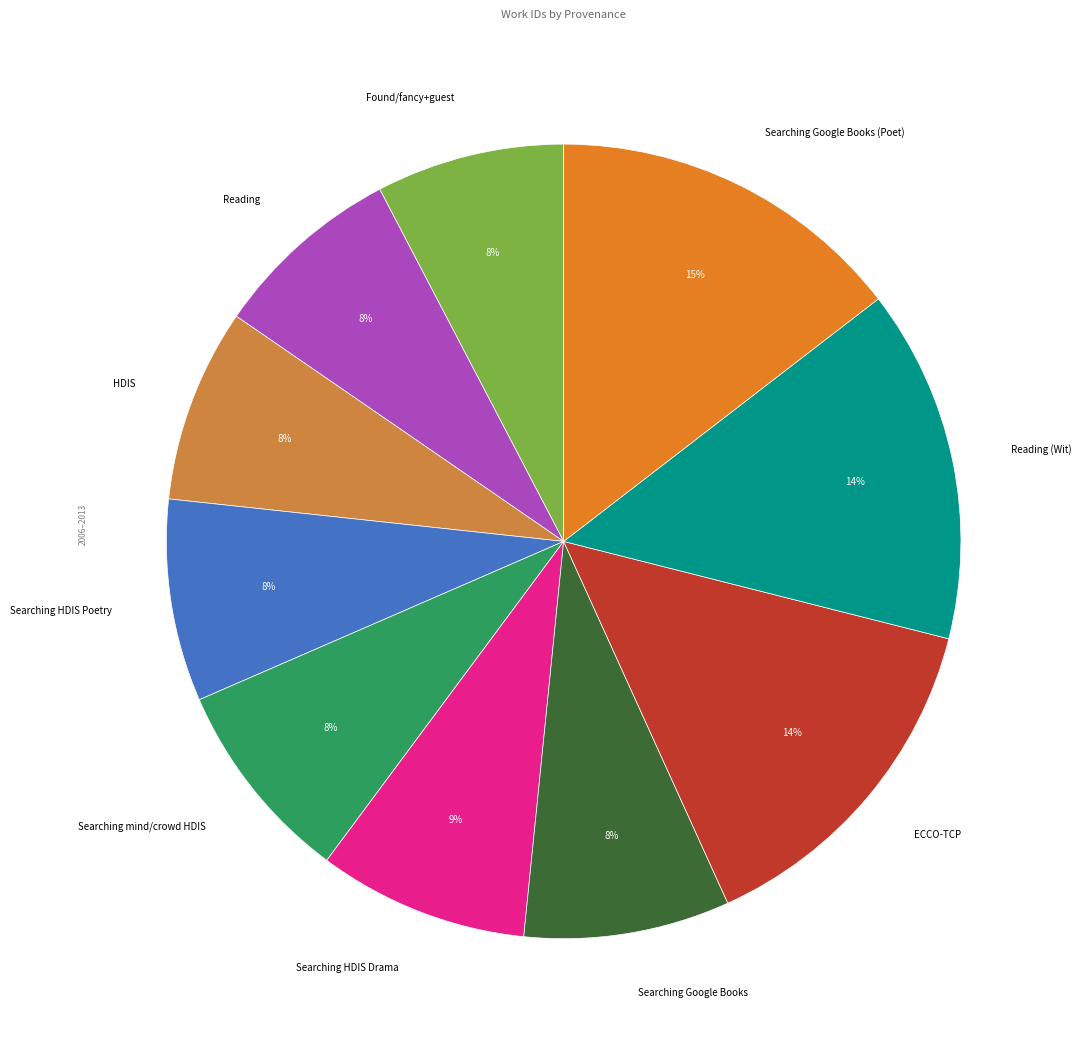

Rank the categories by value from lowest to highest.

Found searching fancy and guest, Reading, HDIS, Searching in HDIS Poetry found again, Searching mind and crowd in HDIS Poetry, Searching in Google Books, Searching HDIS Drama found again reading, ECCO-TCP, Reading (Wit), Searching in Google Books (Poet)